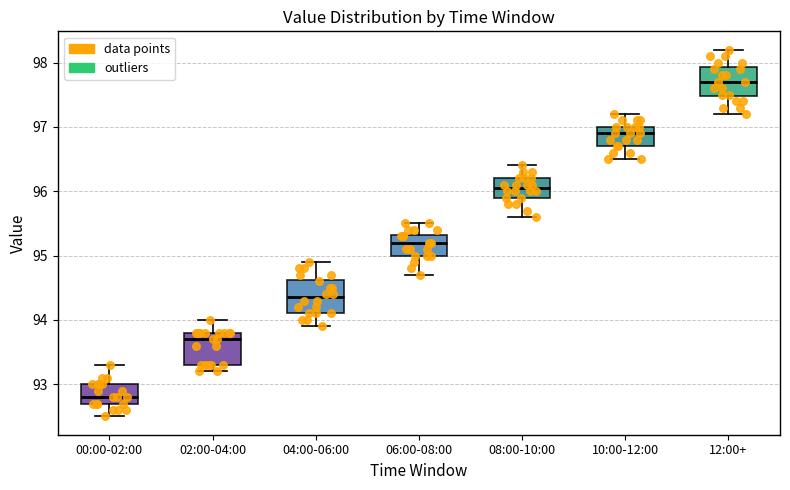

Reading left to right, transcribe this box plot: for each box, give where its median line is, the range the box spans, and where its two whiskers end, as read against the y-axis. The values are not printed on the chart, so give them approximately, as read against the axis.

00:00-02:00: median 92.8, box 92.7 to 93.0, whiskers 92.5 to 93.3
02:00-04:00: median 93.7, box 93.3 to 93.8, whiskers 93.2 to 94.0
04:00-06:00: median 94.4, box 94.1 to 94.6, whiskers 93.9 to 94.9
06:00-08:00: median 95.2, box 95.0 to 95.3, whiskers 94.7 to 95.5
08:00-10:00: median 96.1, box 95.9 to 96.2, whiskers 95.6 to 96.4
10:00-12:00: median 96.9, box 96.7 to 97.0, whiskers 96.5 to 97.2
12:00+: median 97.7, box 97.5 to 97.9, whiskers 97.2 to 98.2